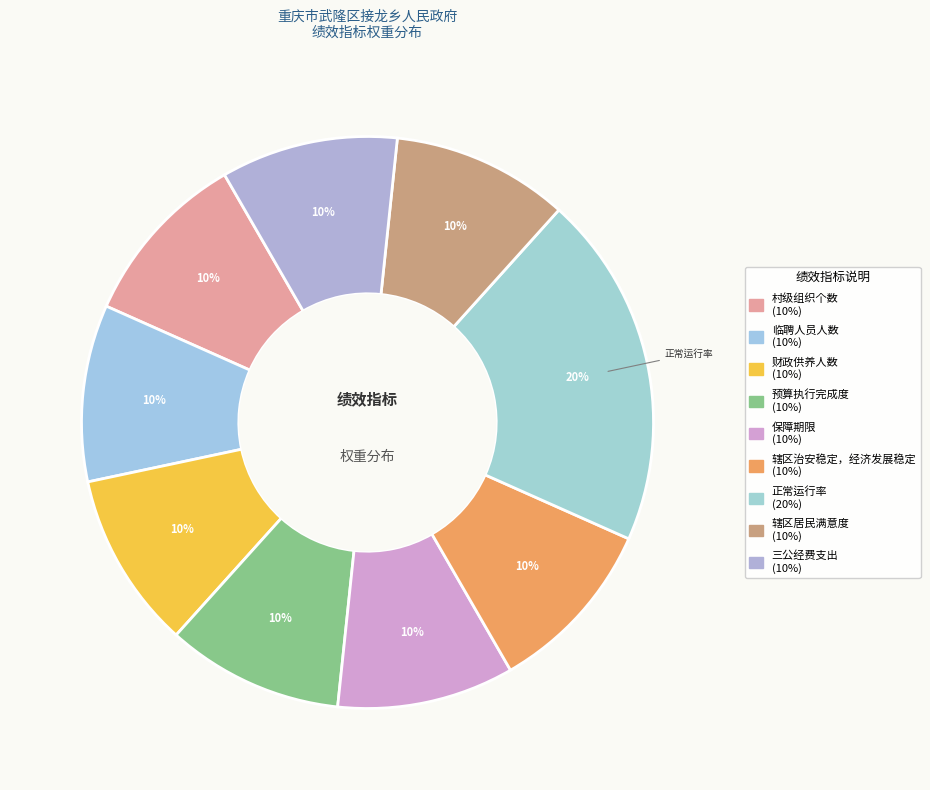

How many slices are in this pie chart?

9